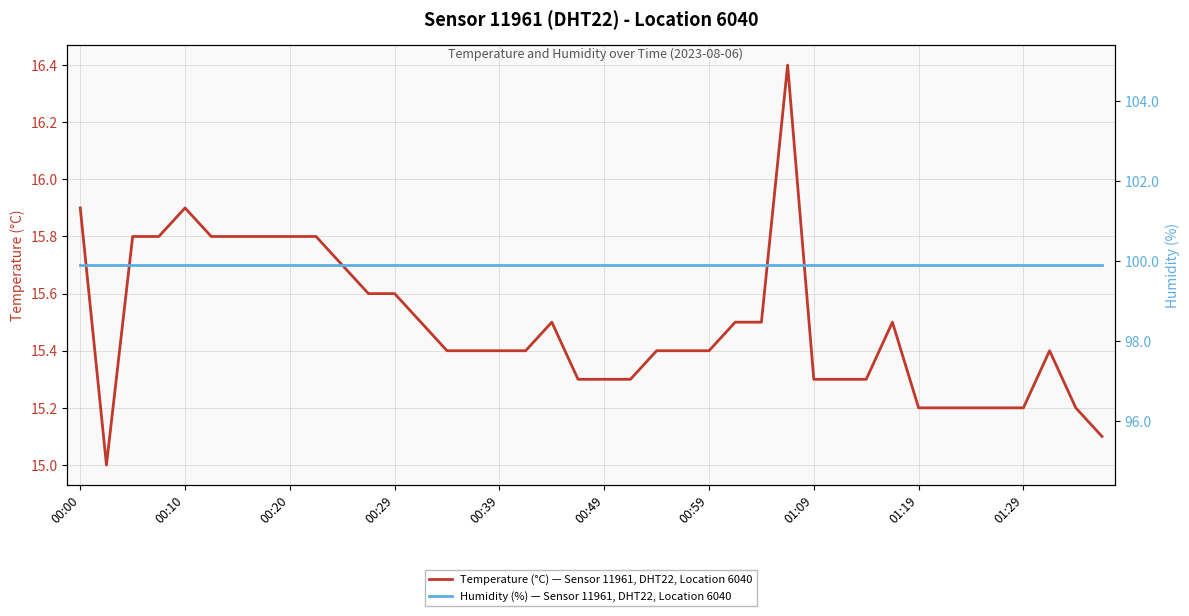

True or false: Temperature (°C) — Sensor 11961, DHT22, Location 6040 has a value of 15.8 at 00:20.

True